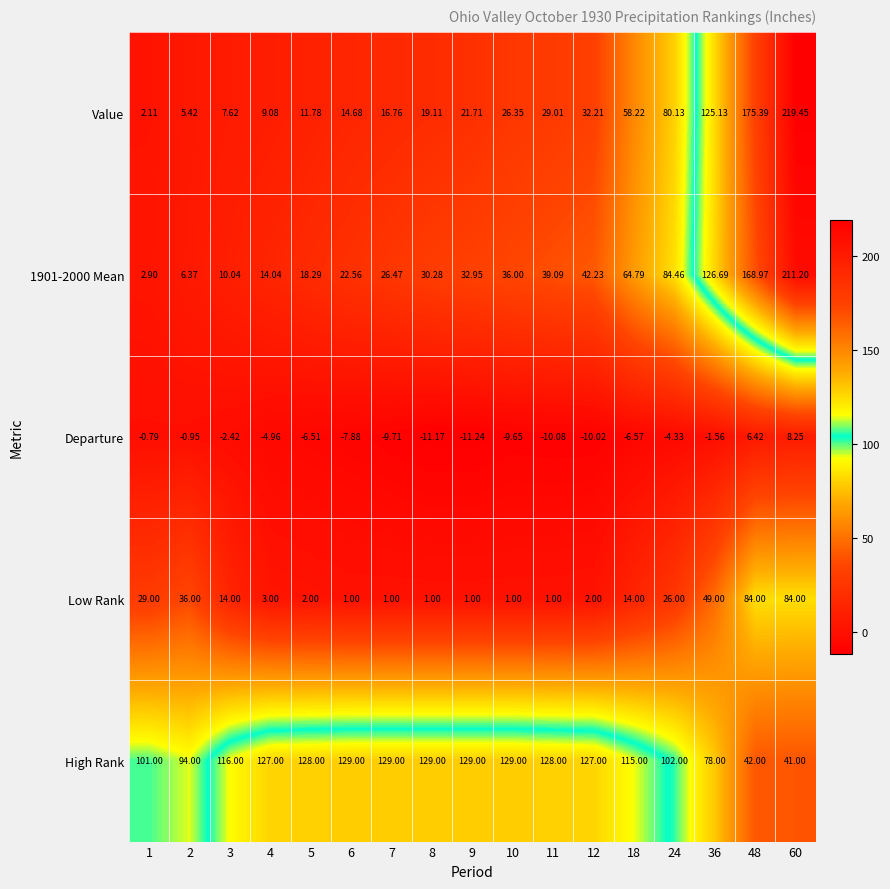

How many distinct data groups are displayed?

5